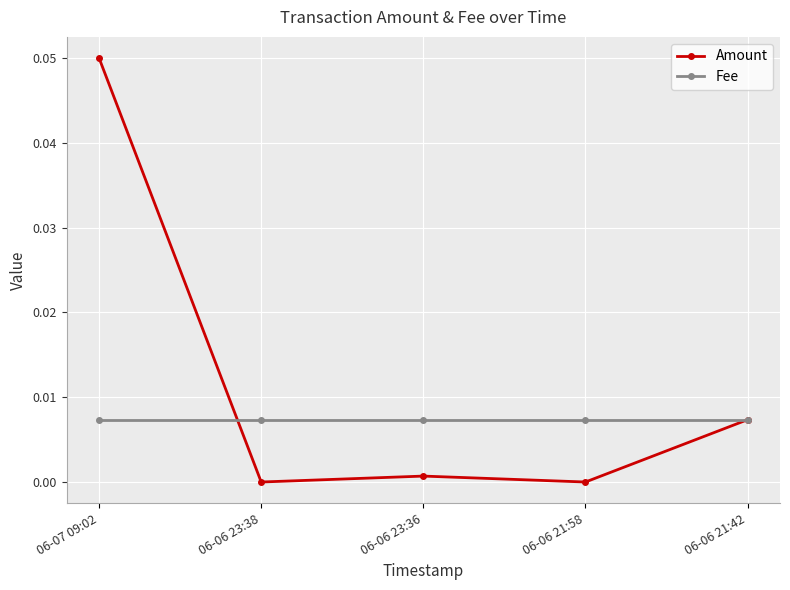

The Fee series shows 0.0 at 06-06 21:58. True or false?

True